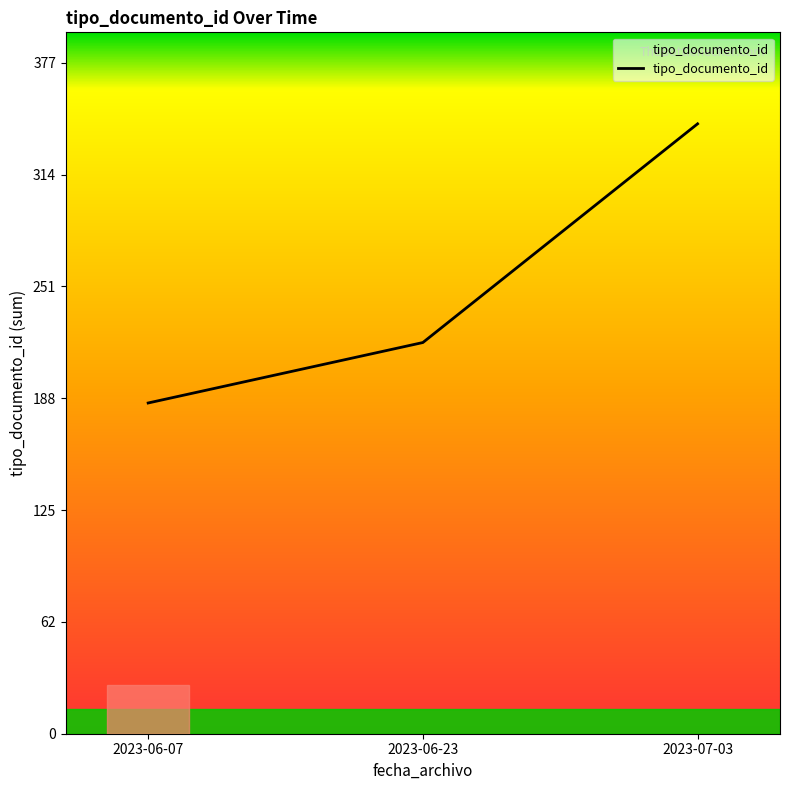

List the labels in order of value, smallest first.

2023-06-07, 2023-06-23, 2023-07-03